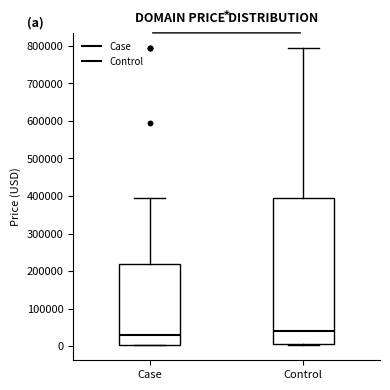

Which box's median line is the lowest?

Case